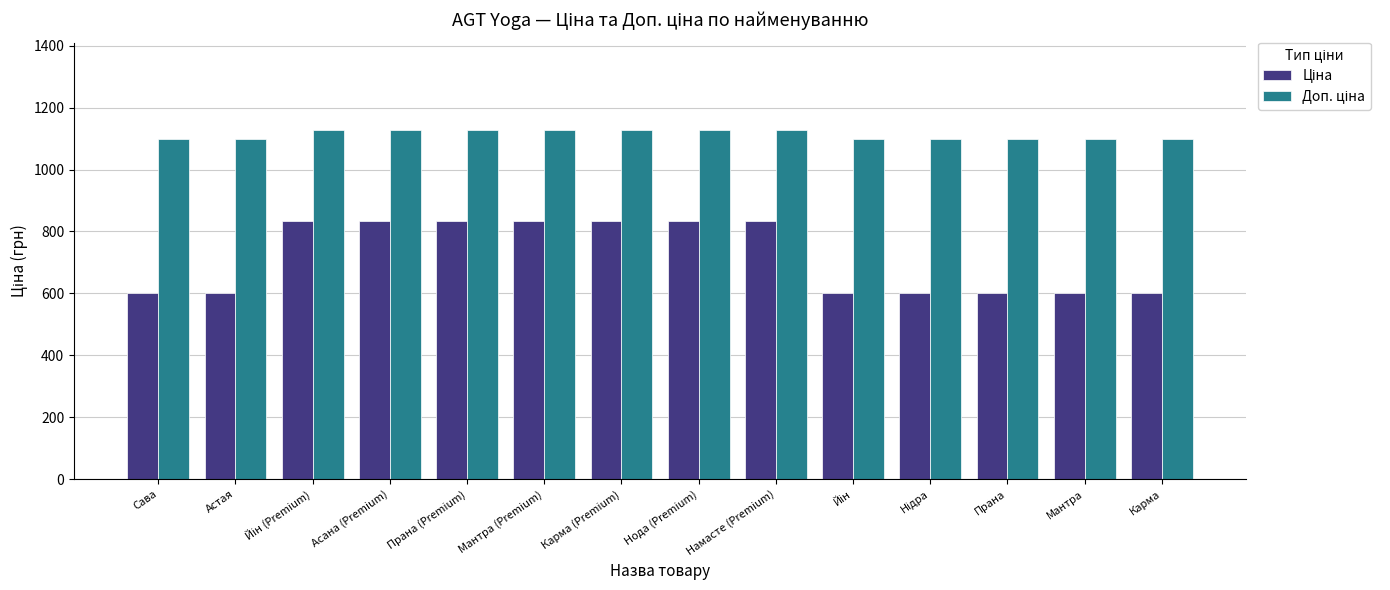

At how many categories does at least one series exceed 664?

14